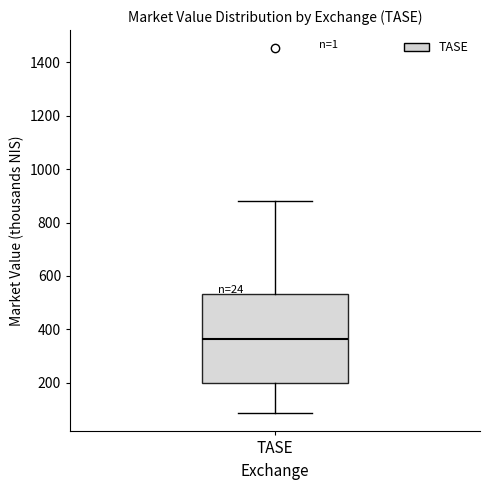

Read this box plot against the y-axis: the position of the median line, the range covered by the box, and the ends of both whiskers. The values are not printed on the chart, so give them approximately, as read against the axis.

median 360, box 200 to 540, whiskers 80 to 880